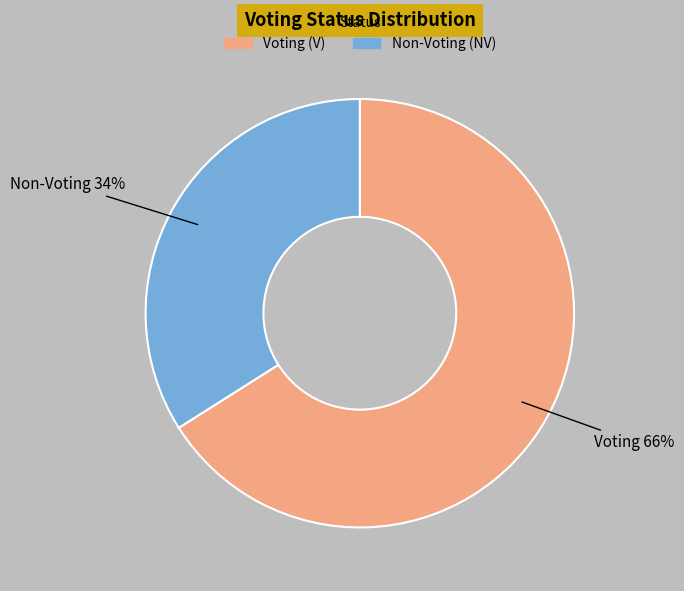

Is it true that Non-Voting (NV) is 21% of the pie?

False